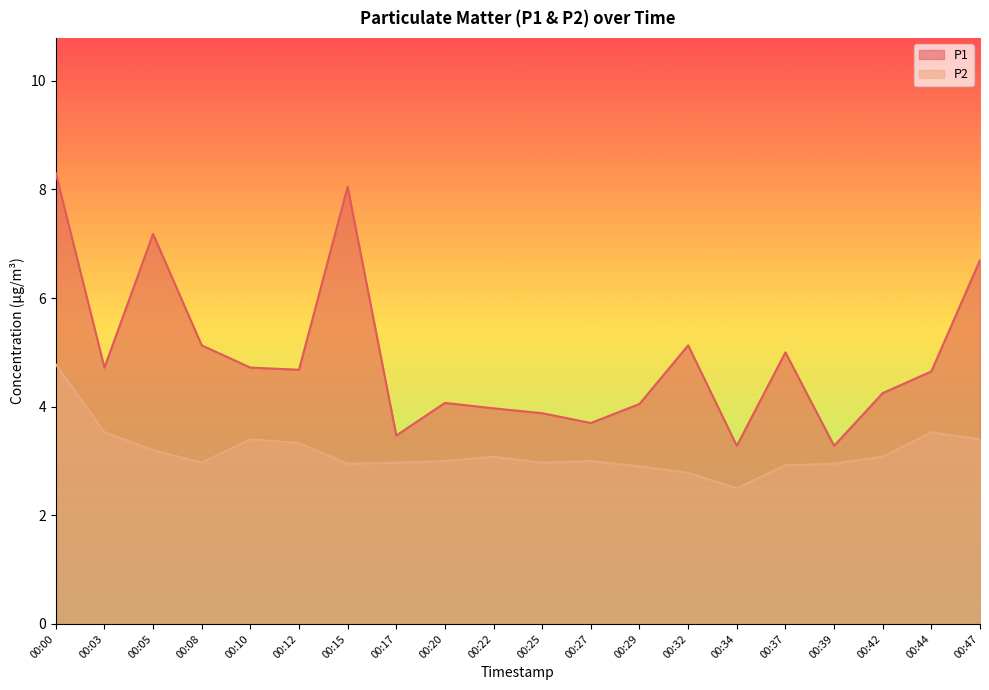

Reading left to right, extract all data points from this chart.

P1: 00:00=8.3	00:03=4.7	00:05=7.2	00:08=5.1	00:10=4.7	00:12=4.7	00:15=8.1	00:17=3.5	00:20=4.1	00:22=4.0	00:25=3.9	00:27=3.7	00:29=4.0	00:32=5.1	00:34=3.3	00:37=5.0	00:39=3.3	00:42=4.2	00:44=4.7	00:47=6.7
P2: 00:00=4.8	00:03=3.5	00:05=3.2	00:08=3.0	00:10=3.4	00:12=3.3	00:15=3.0	00:17=3.0	00:20=3.0	00:22=3.1	00:25=3.0	00:27=3.0	00:29=2.9	00:32=2.8	00:34=2.5	00:37=2.9	00:39=3.0	00:42=3.1	00:44=3.5	00:47=3.4